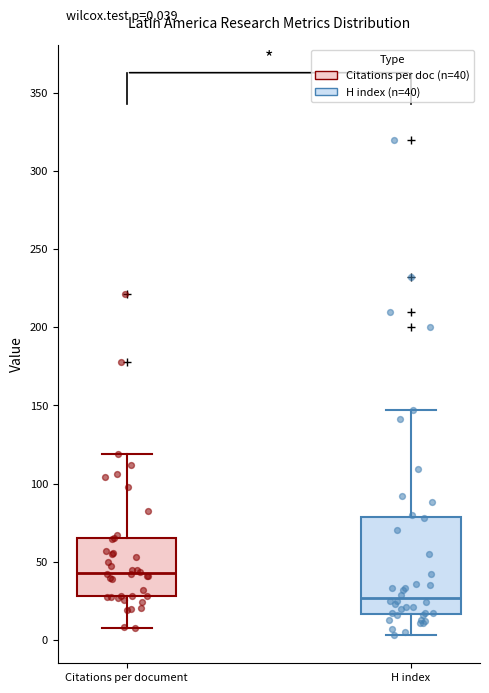

Comparing the boxes themselves (not the whiskers), which one is the tallest?

H index